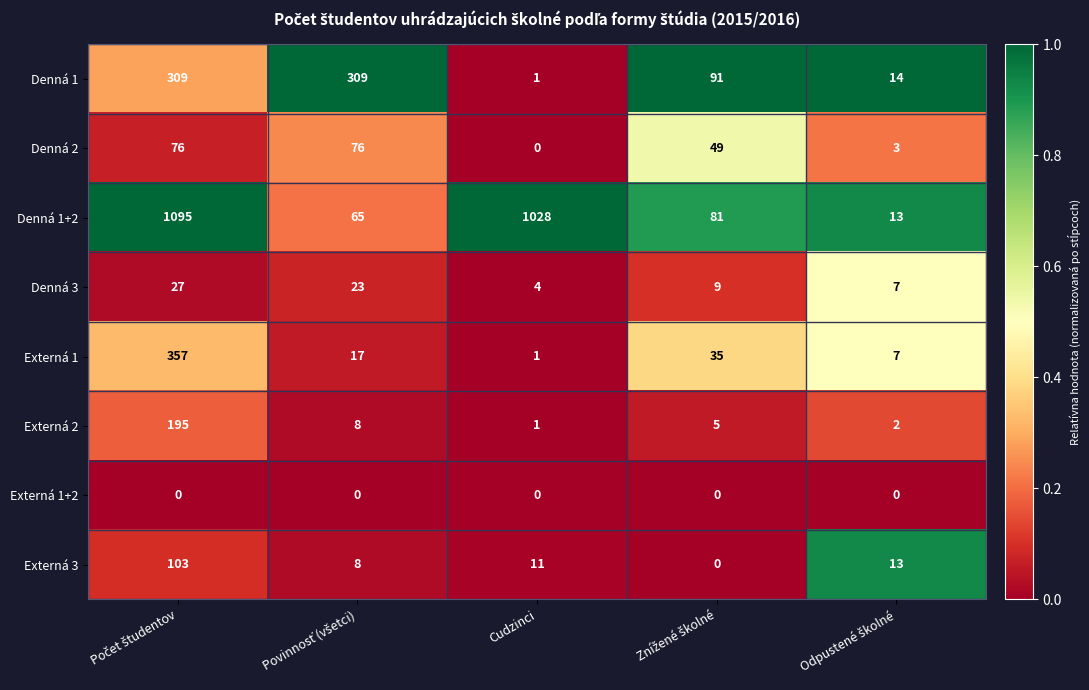

Rank the series by their maximum value, from highest to lowest.

Denná 1+2, Externá 1, Denná 1, Externá 2, Externá 3, Denná 2, Denná 3, Externá 1+2